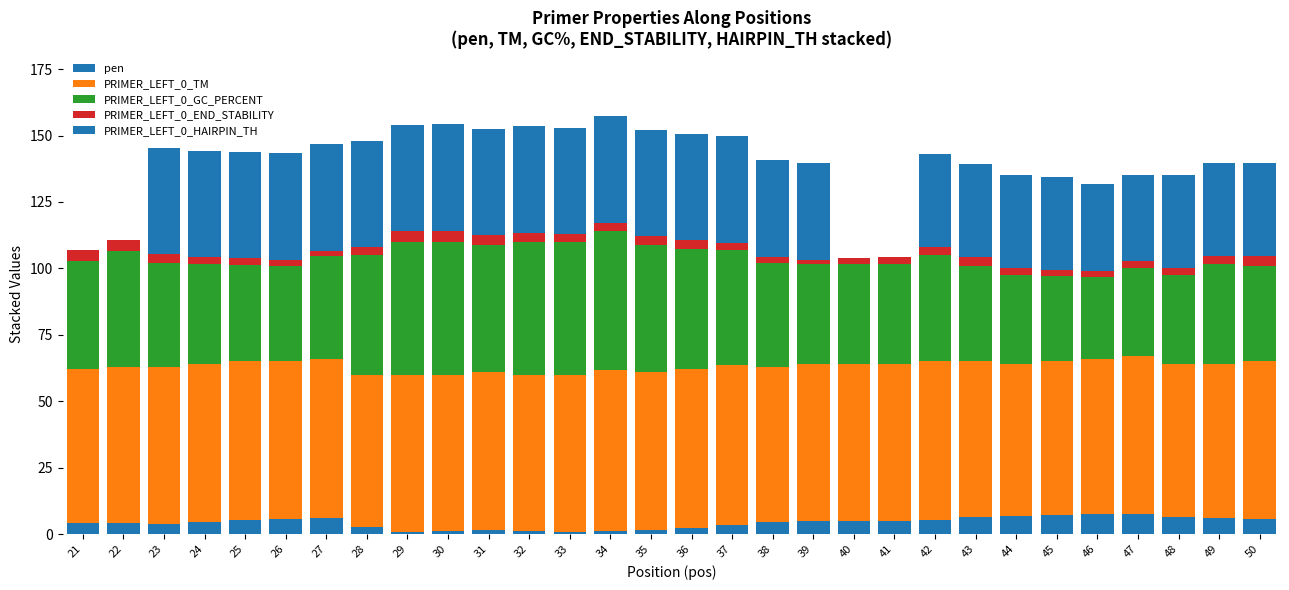

The PRIMER_LEFT_0_END_STABILITY series shows 4.2 at 30. True or false?

True